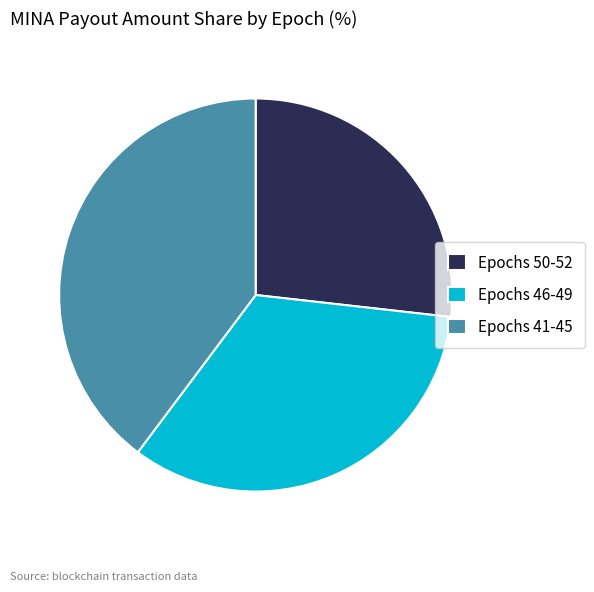

Does Epochs 41-45 account for over 50% of the chart?

No